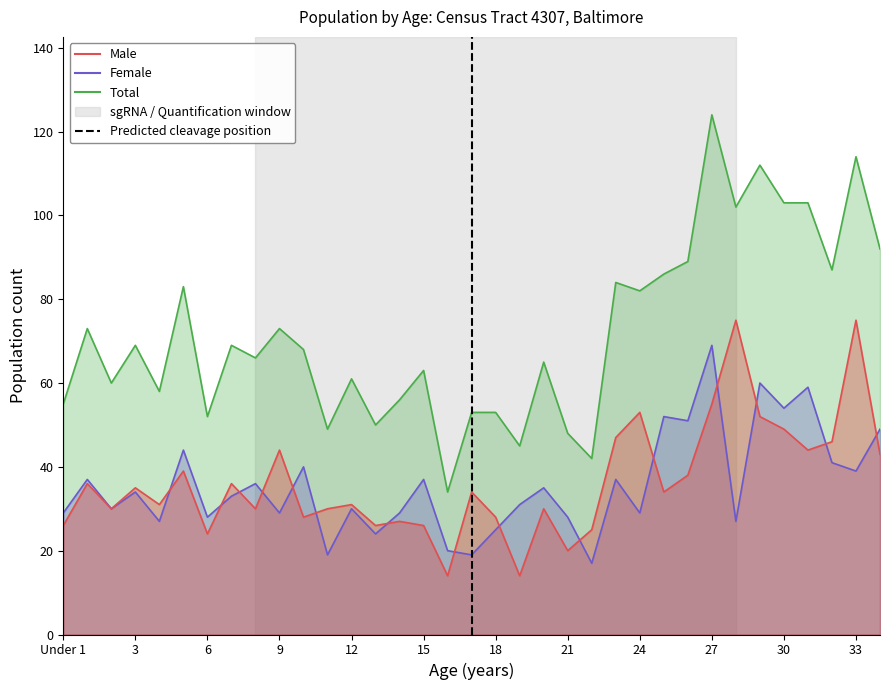

Which category has the highest value across all series?

27